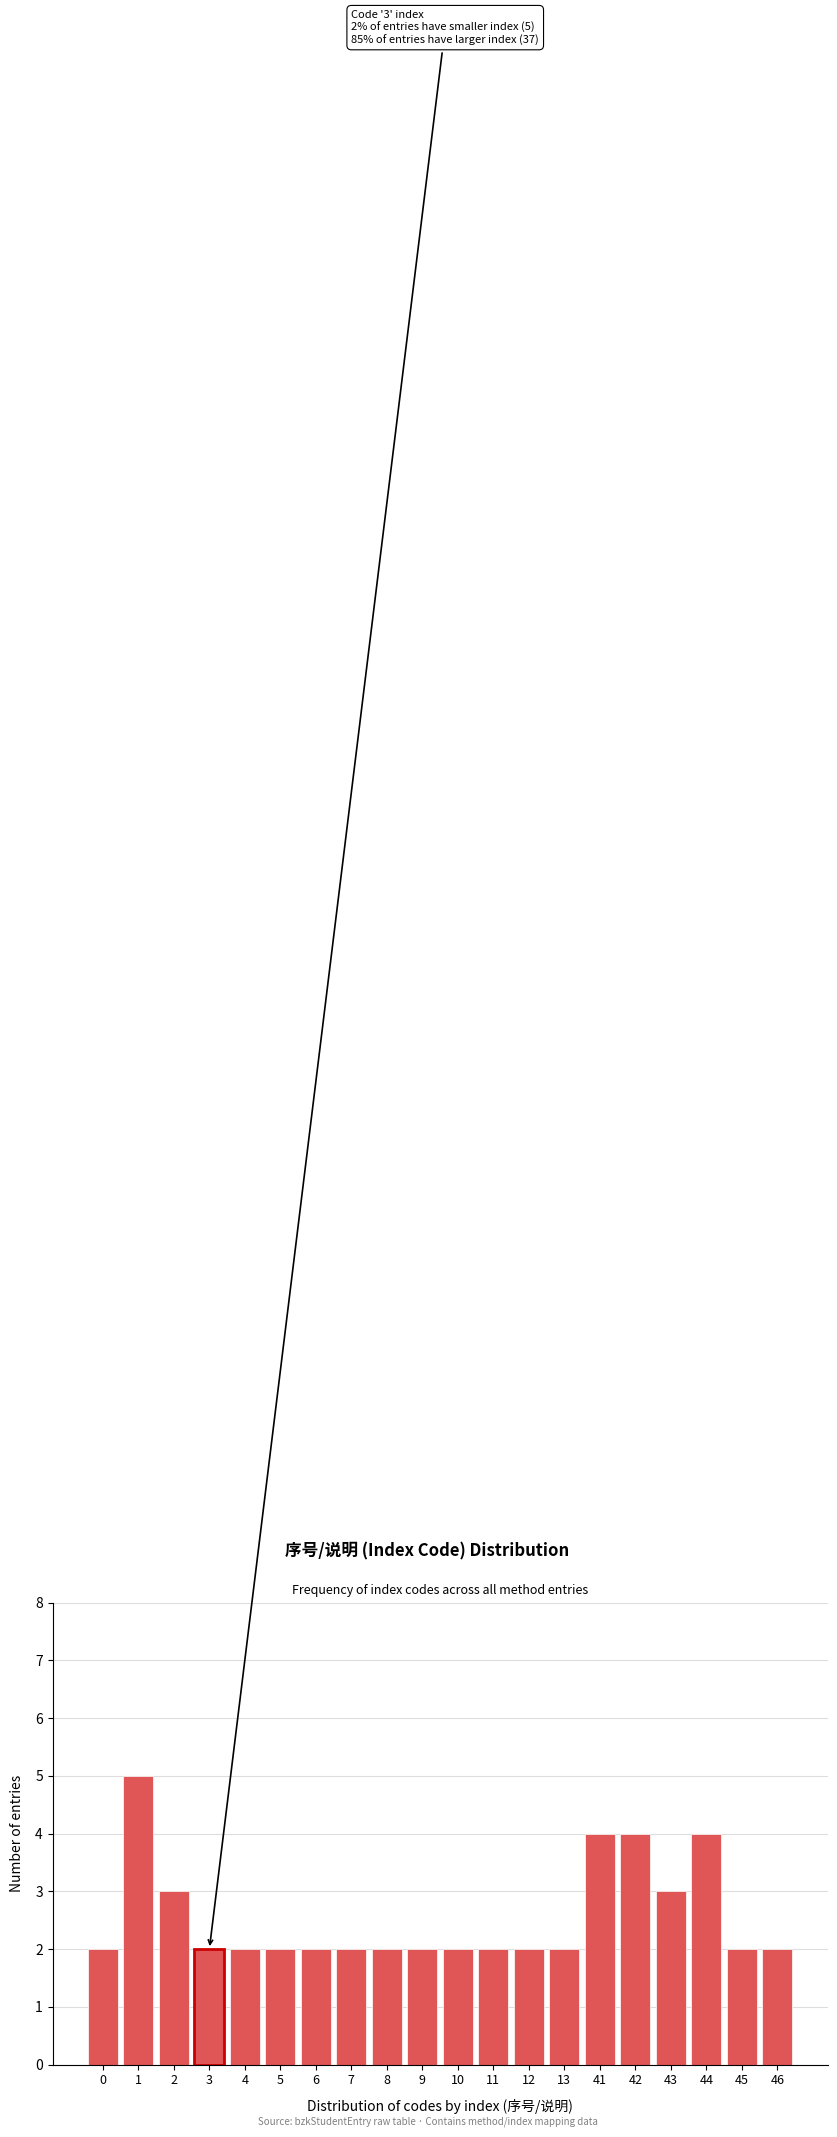

Reading left to right, what are all the values shown in this chart?

0=2	1=5	2=3	3=2	4=2	5=2	6=2	7=2	8=2	9=2	10=2	11=2	12=2	13=2	41=4	42=4	43=3	44=4	45=2	46=2